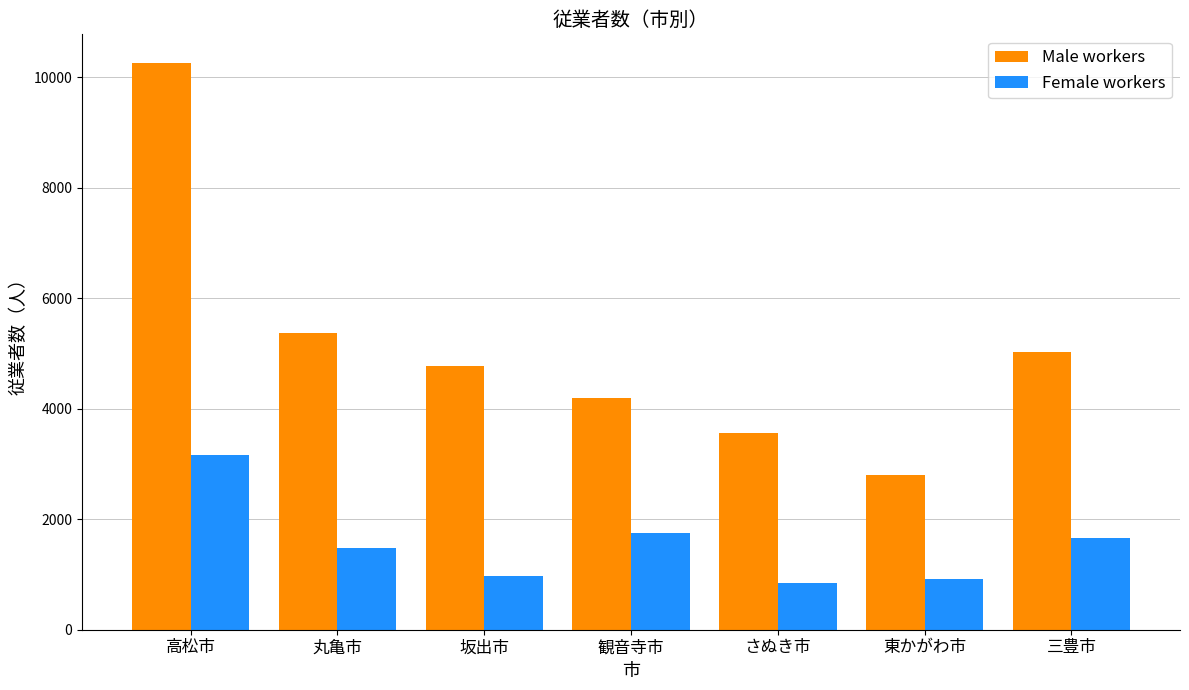

What is the maximum value for Female workers?

3163